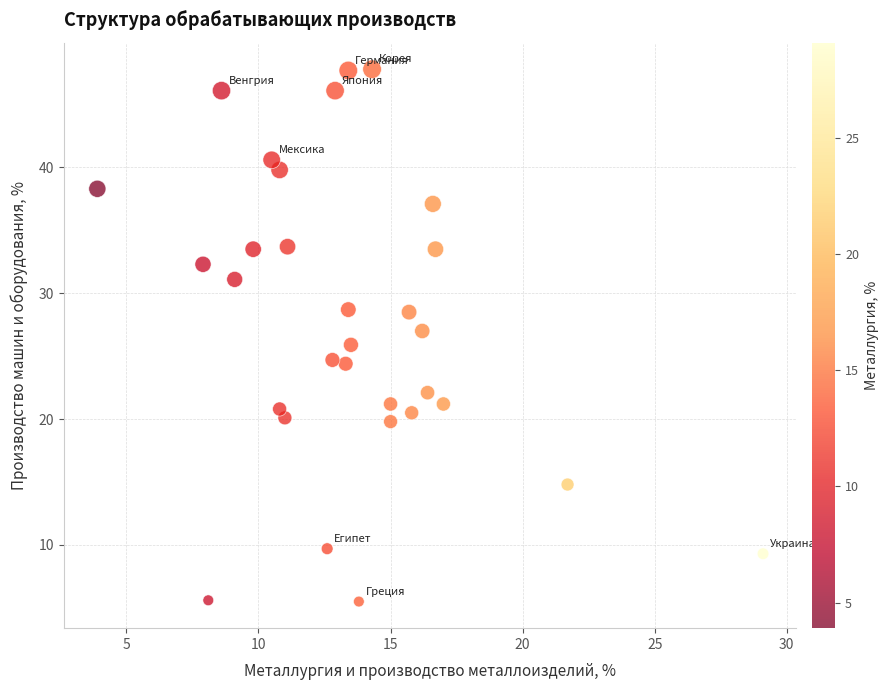

What is the range of Y values (max minus min)?

42.3